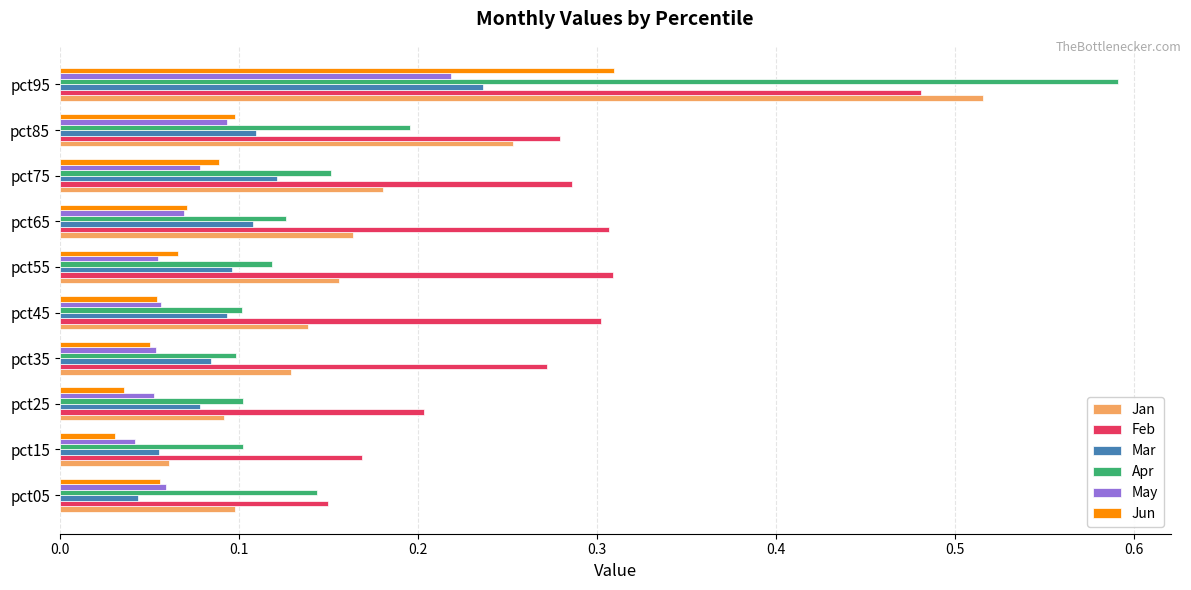

At how many categories does at least one series exceed 0?

10